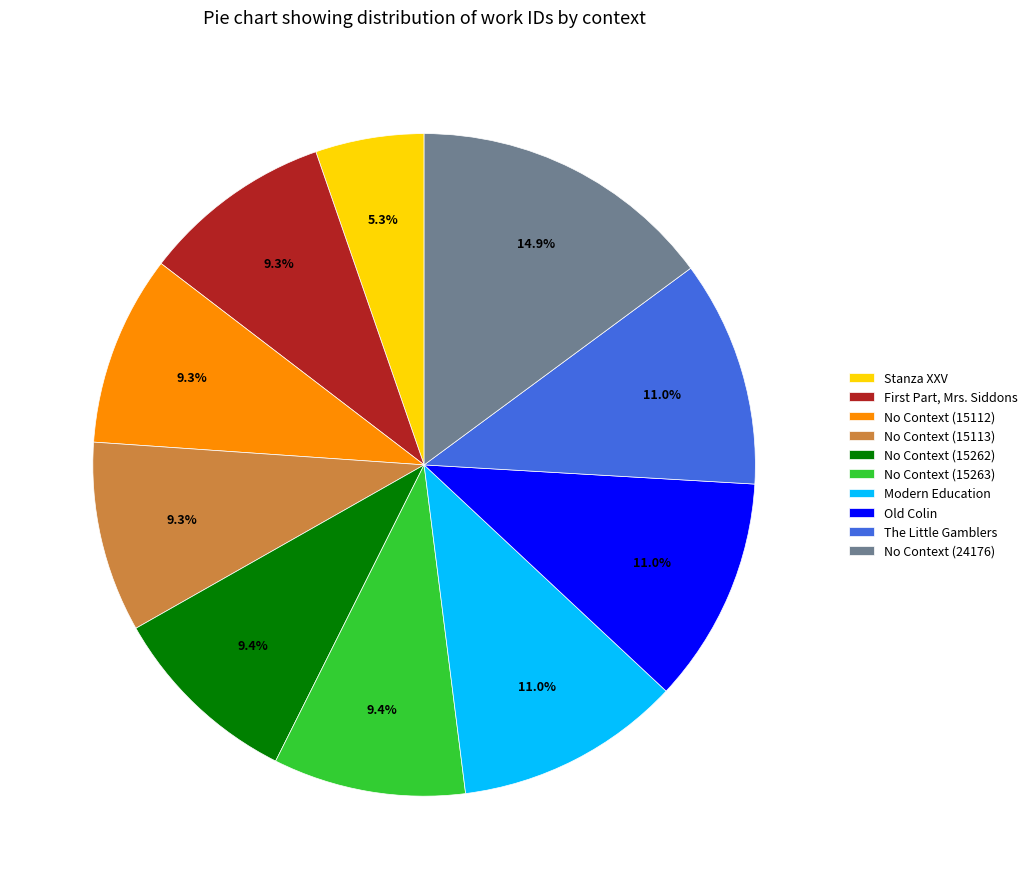

What is the ratio of the value at Stanza XXV to the value at Modern Education?

0.5